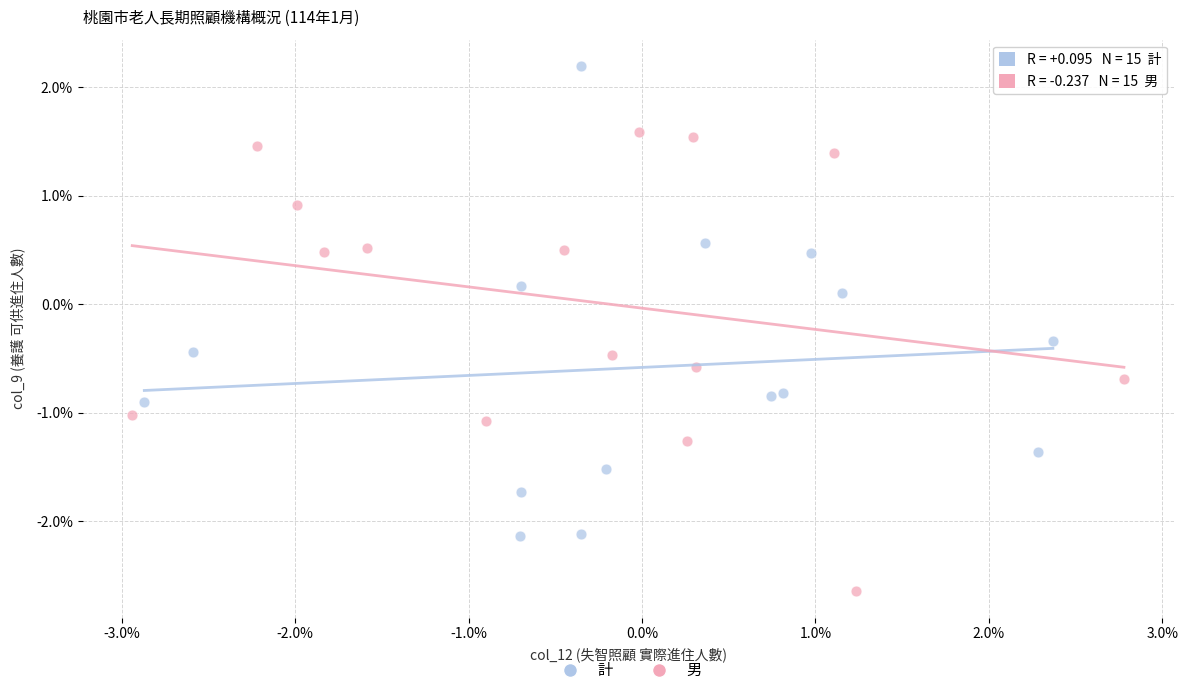

What are all the series names shown in the legend?

計, 男